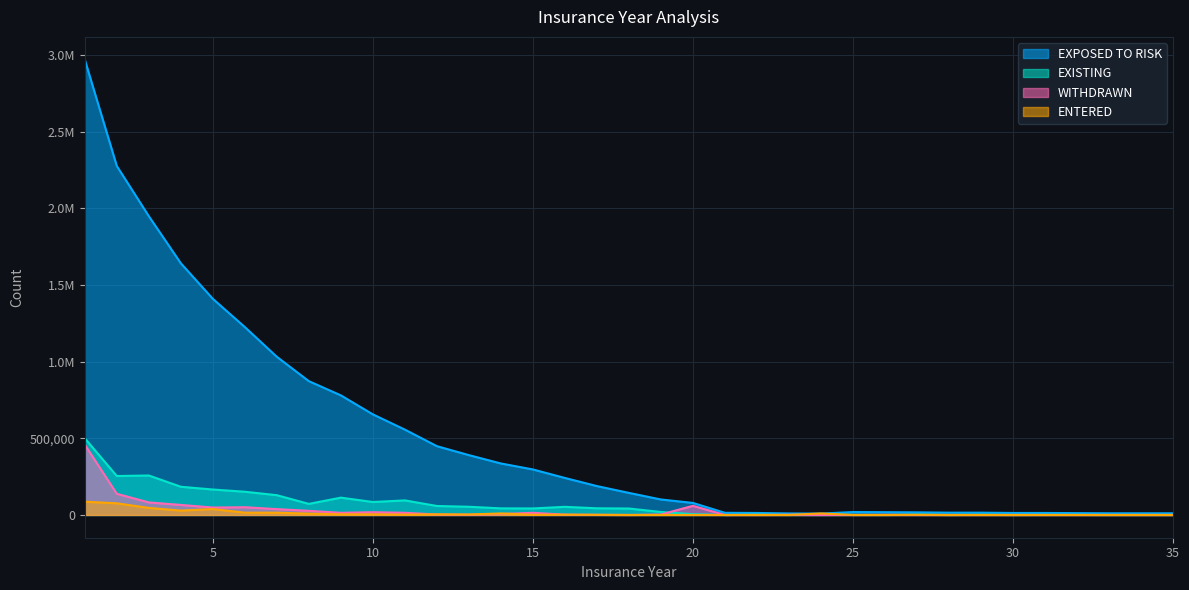

How many values in the EXPOSED TO RISK series exceed 144000?

17